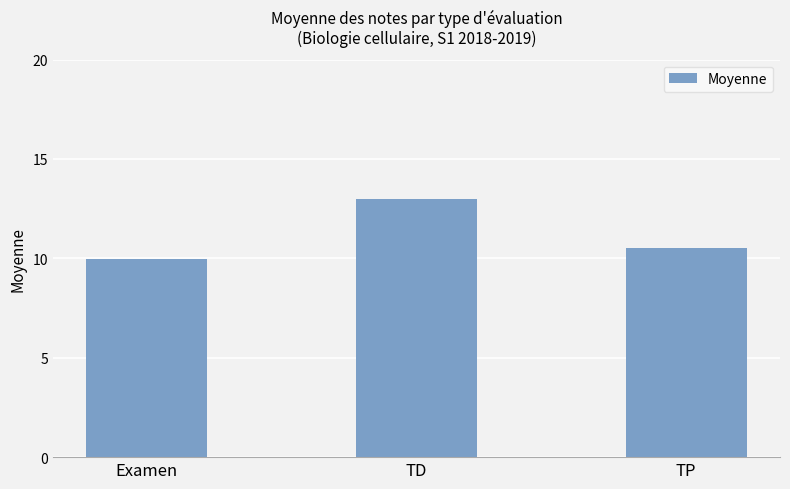

Approximately how many times larger is the value at TD compared to TP?

1.2